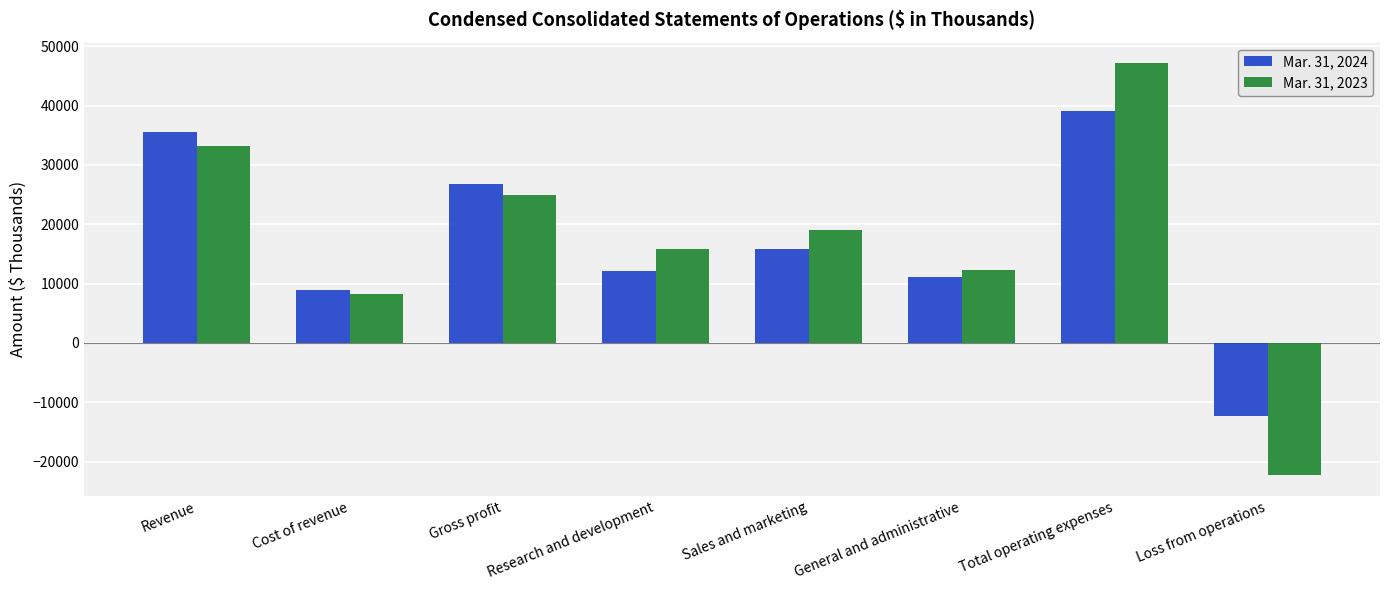

What is the label of the 4th bar from the right?

Sales and marketing